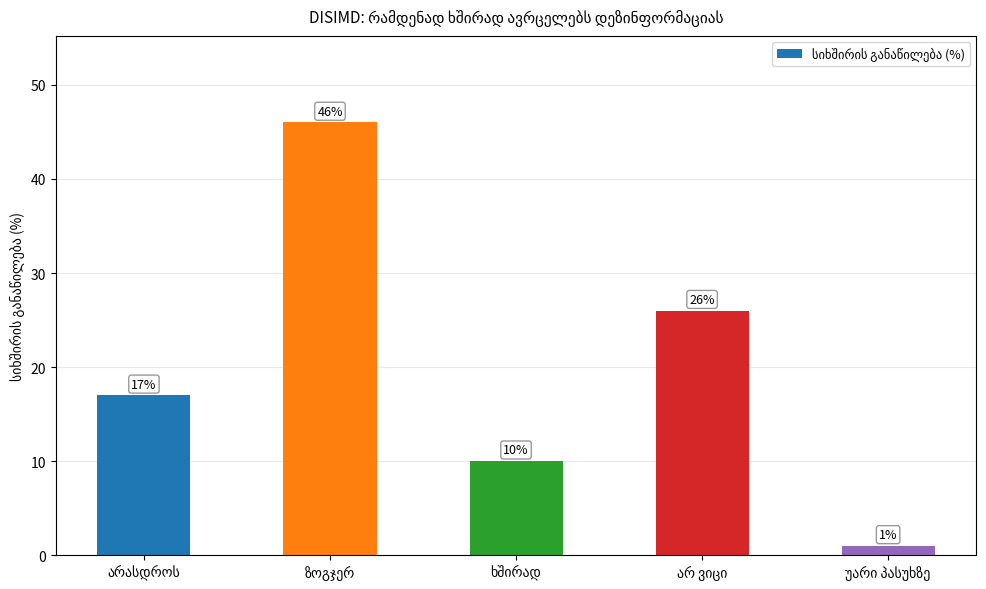

What is the maximum value shown in the chart?

46